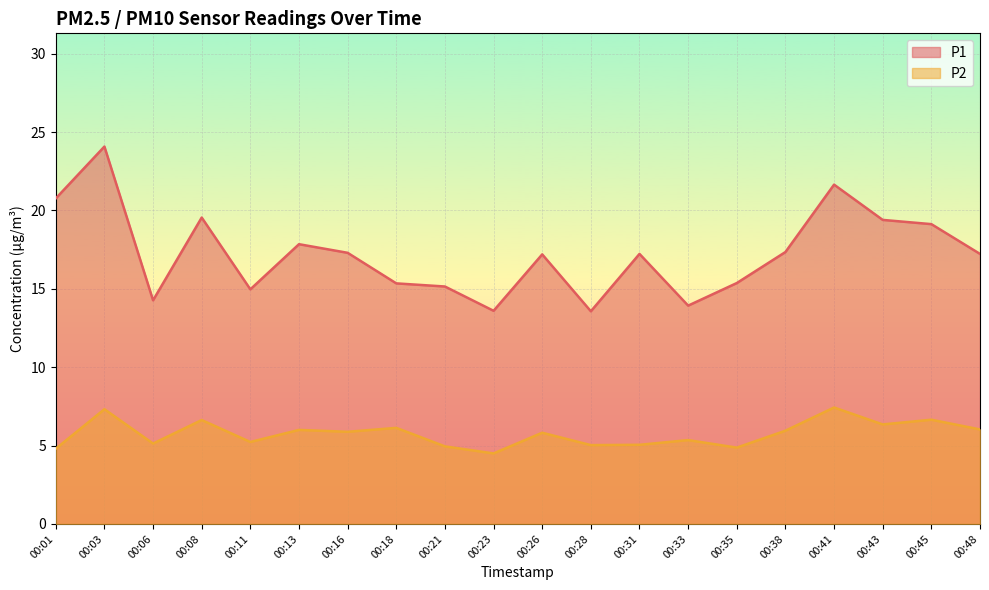

Rank the series by their average value, from lowest to highest.

P2, P1